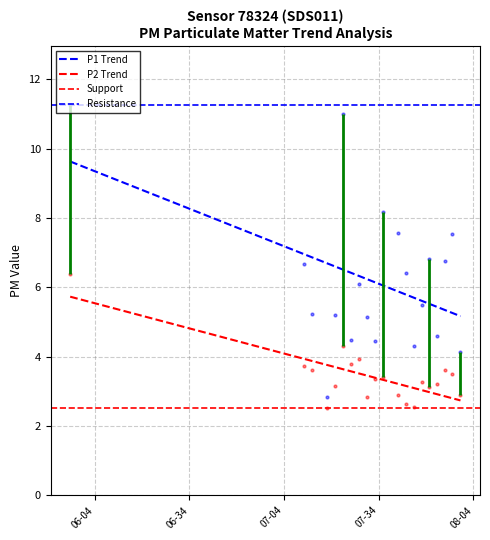

What is the label of the 16th point from the right?

2023-03-12T07:20:08